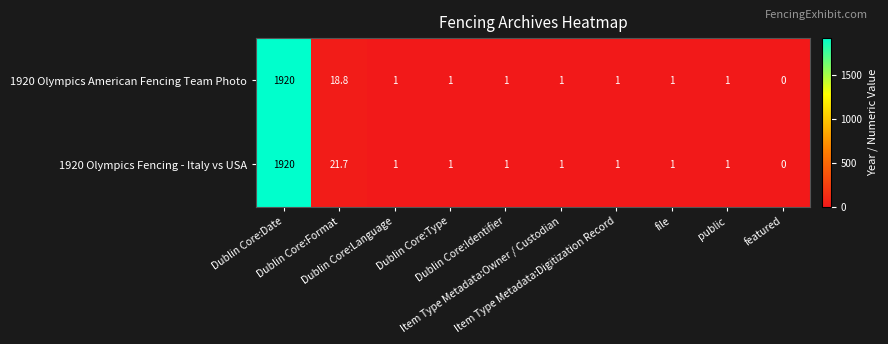

List the series in order of their overall mean, highest first.

1920 Olympics Fencing - Italy vs USA, 1920 Olympics American Fencing Team Photo